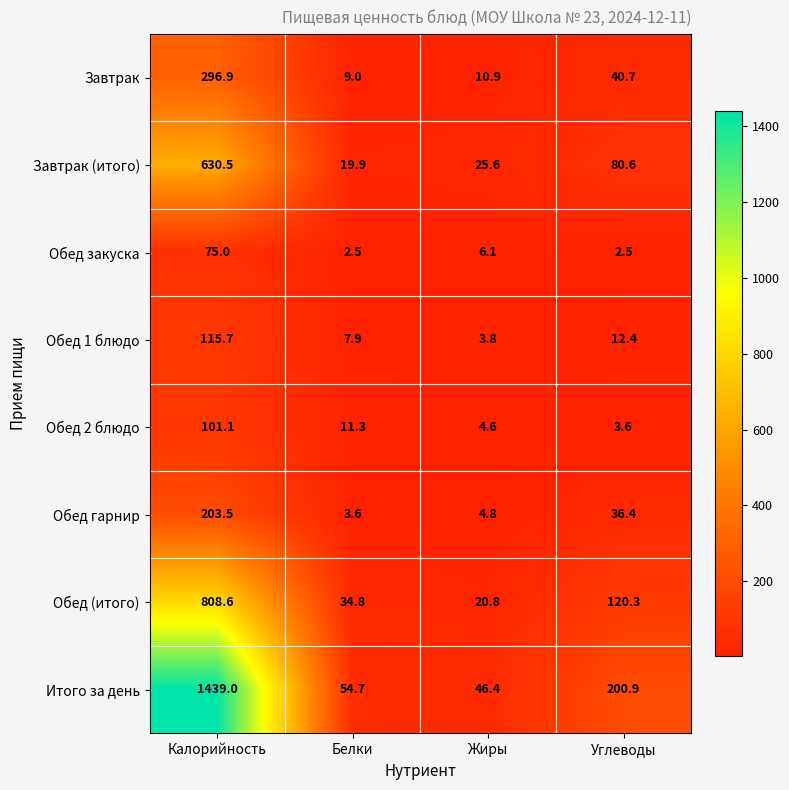

What is the maximum value for Обед закуска?

75.0